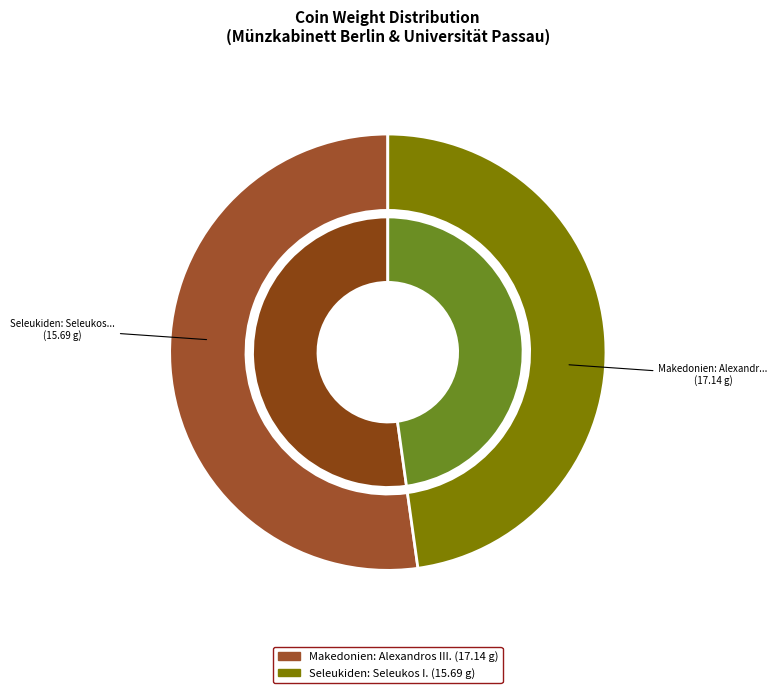

Between Seleukiden: Seleukos I. and Makedonien: Alexandros III., which is larger?

Makedonien: Alexandros III.